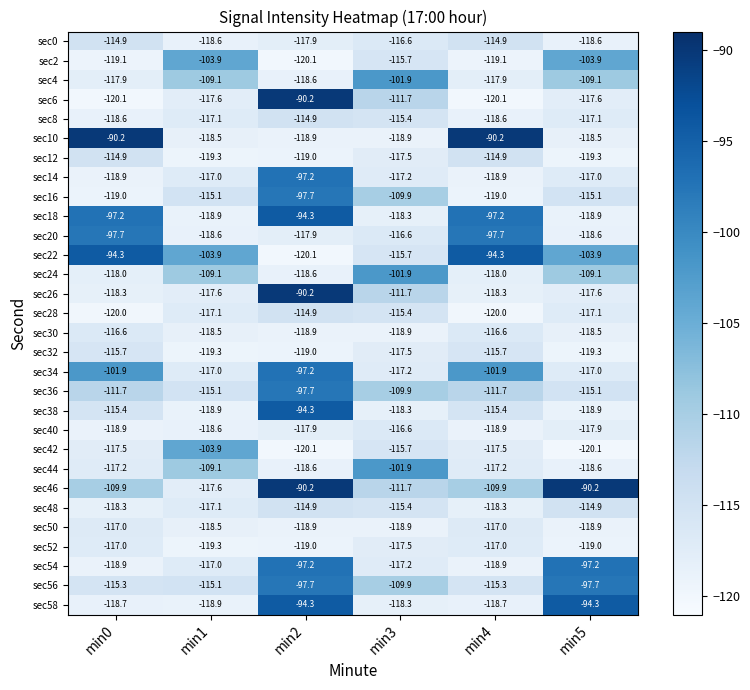

What is the average value of the sec42 series?

-115.8